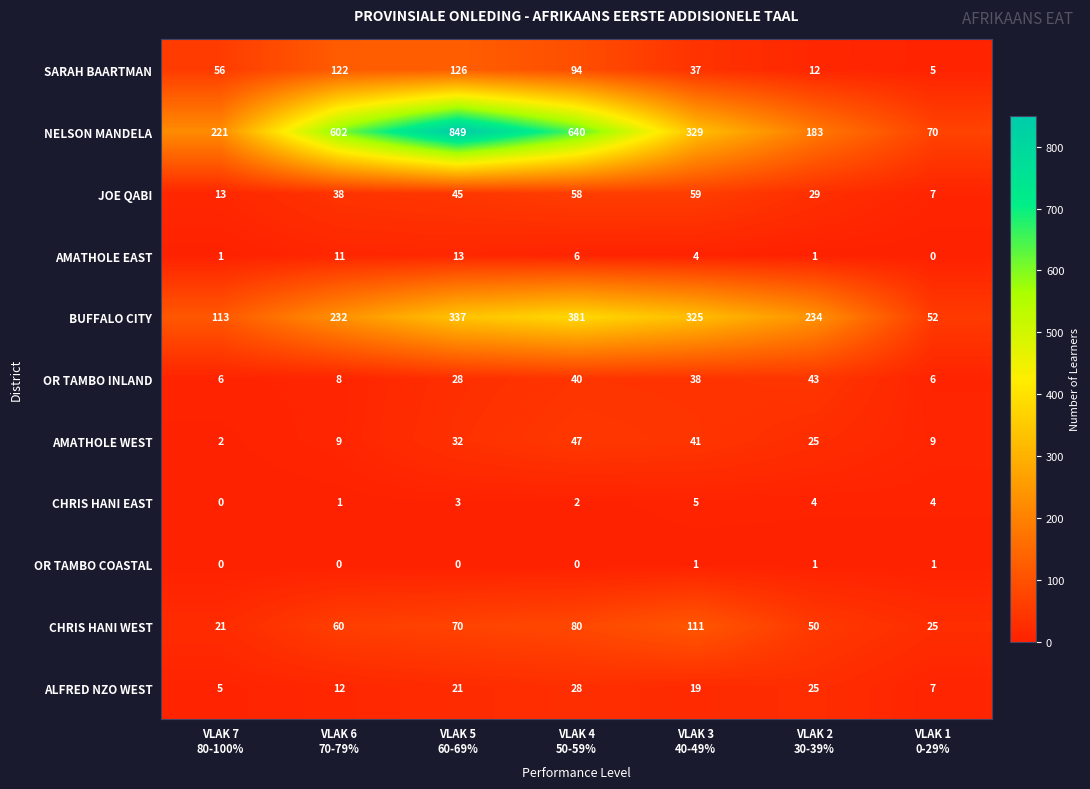

What is the maximum value shown in the chart?

849